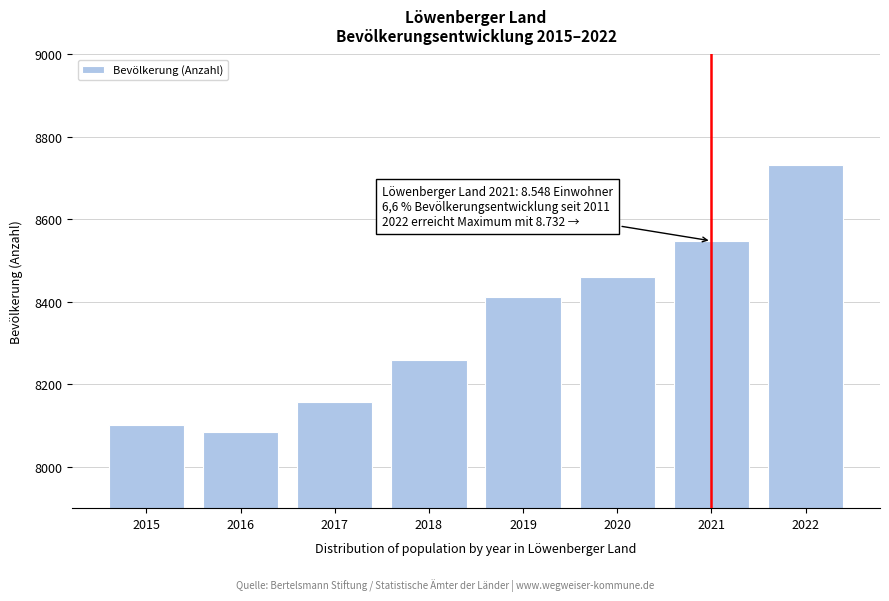

Reading right to left, what are all the values shown in this chart?

8732	8548	8460	8411	8260	8157	8084	8101